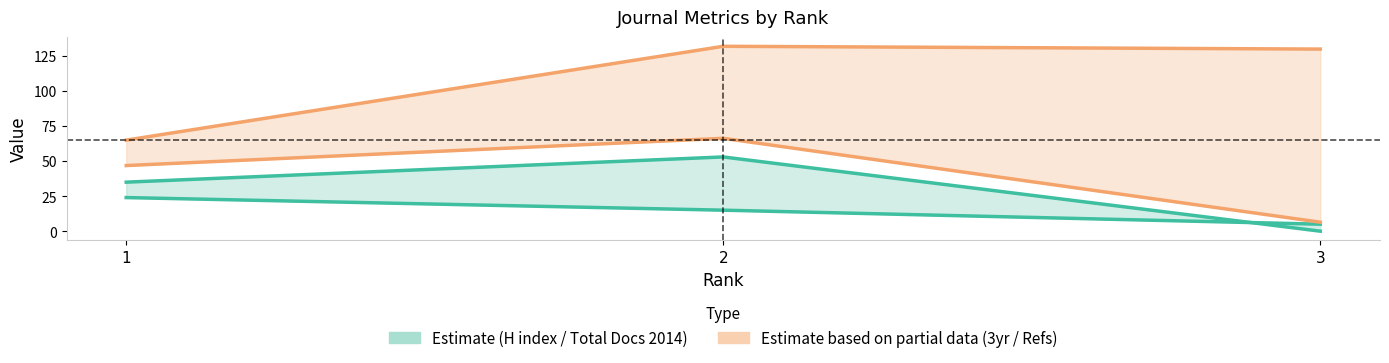

What is the value of the Total Docs. (3years) point at the 2nd from the left?

132.0